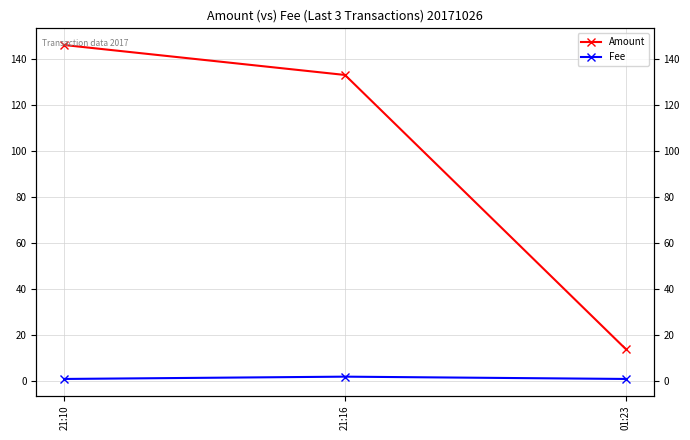

Reading right to left, transcribe all the data shown in this chart.

Amount: 01:23=14	21:16=133	21:10=146
Fee: 01:23=1	21:16=2	21:10=1